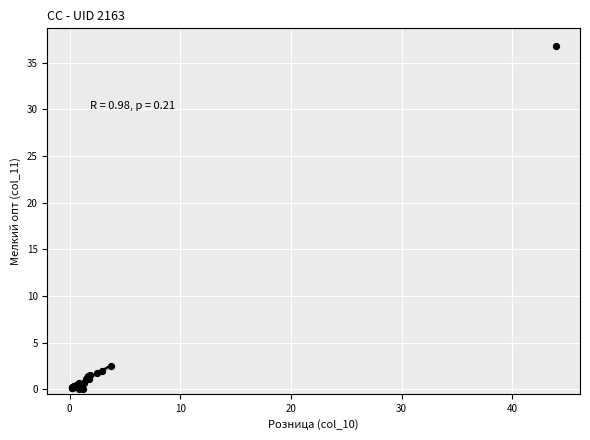

What Y value in the scatter plot is closest to 18?

2.5